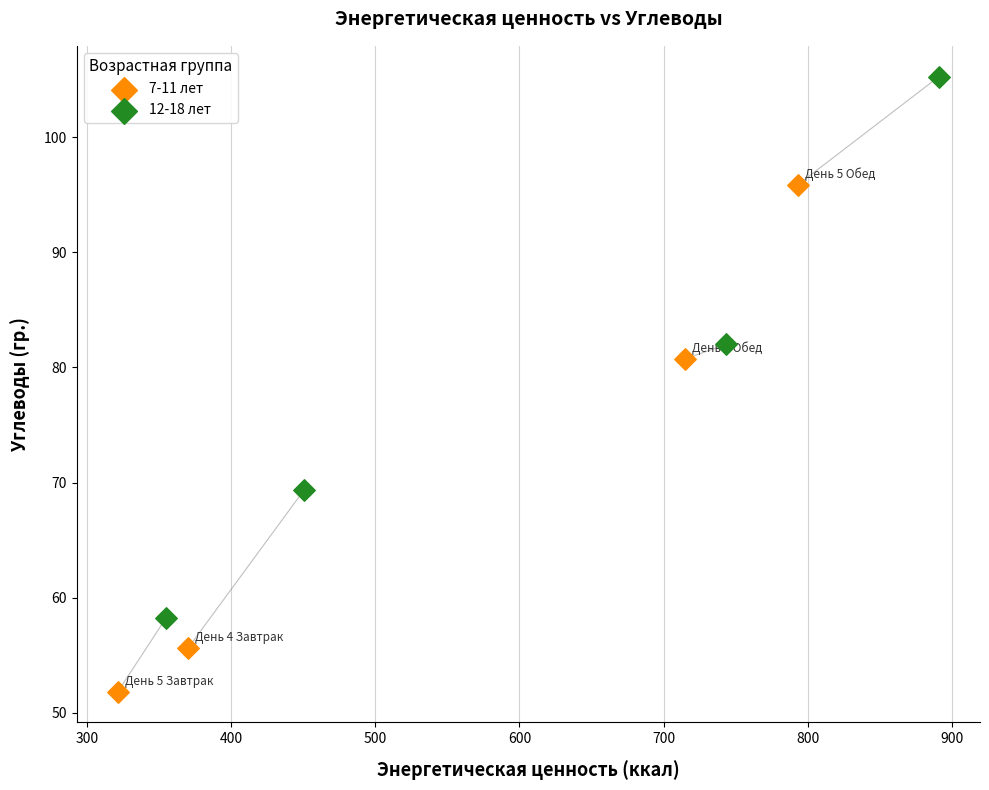

Which series contains the lowest Y value?

7-11 лет